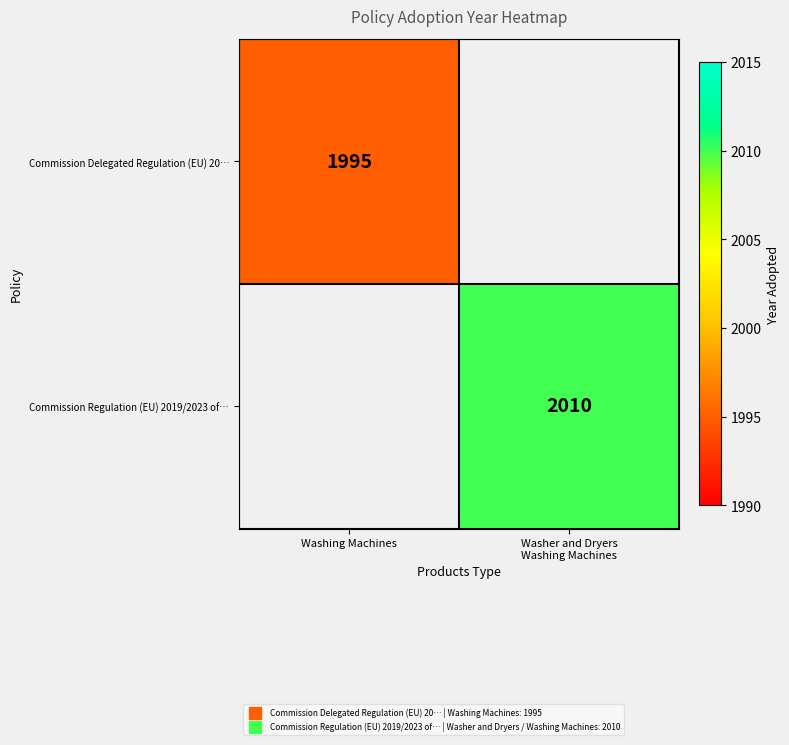

The Commission Regulation (EU) 2019/2023 of… series shows 1192.4 at Washer and Dryers Washing Machines. True or false?

False